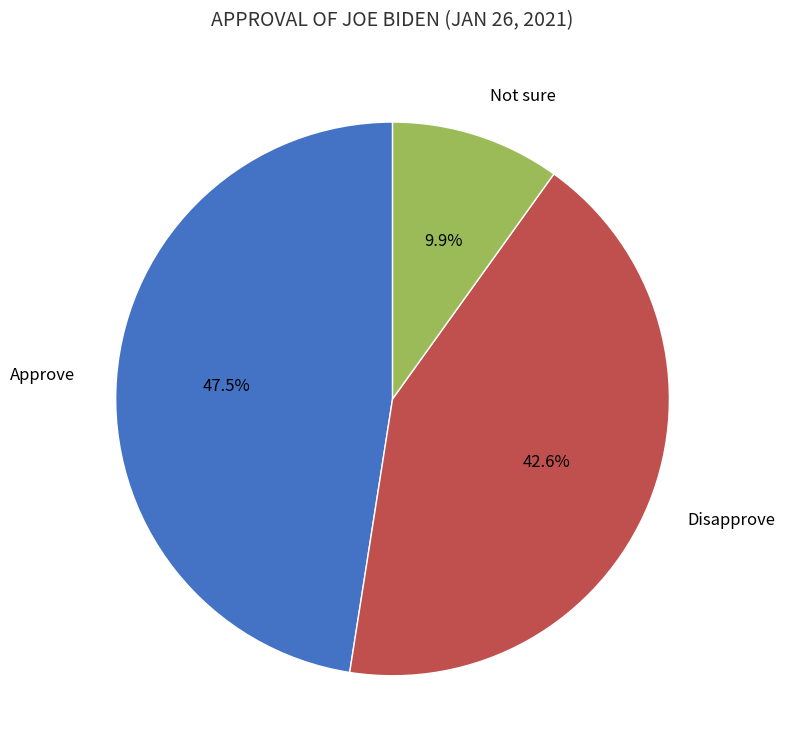

Is there any slice that represents more than half of the pie?

No